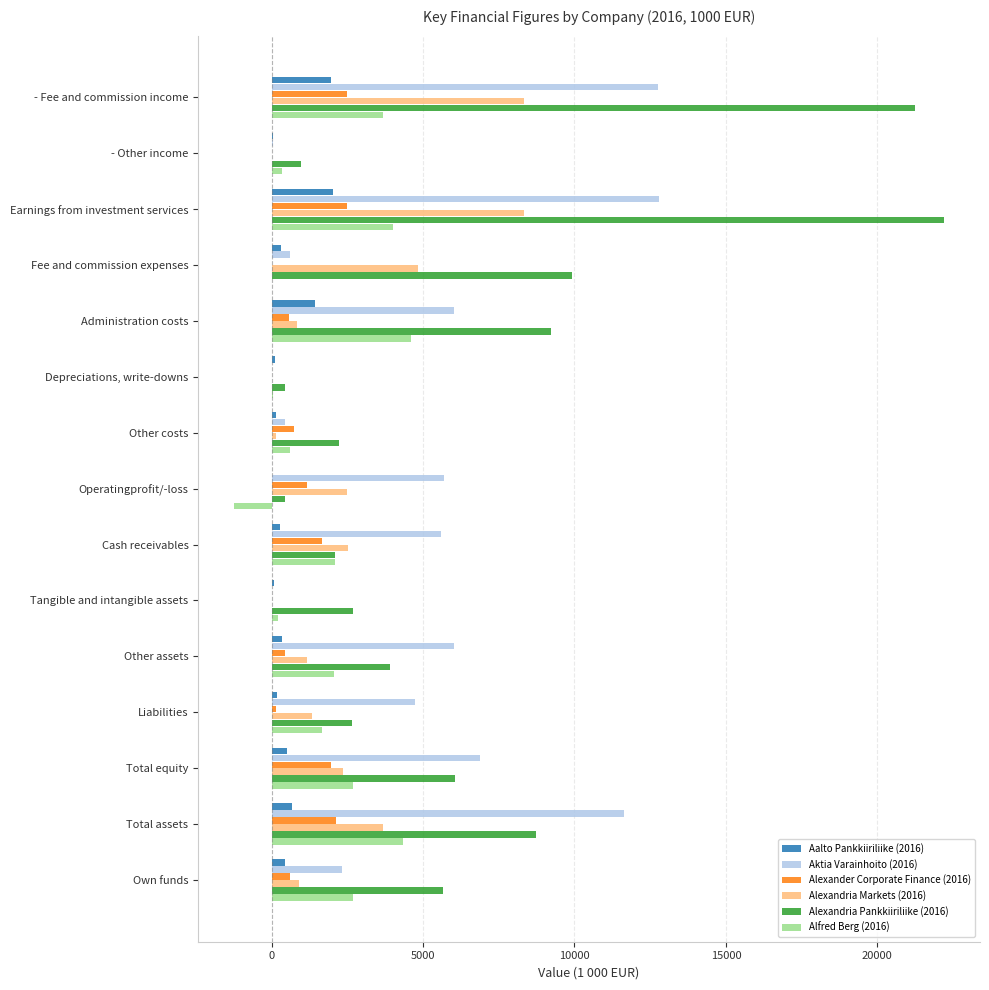

Which label corresponds to the largest value in the chart?

Earnings from investment services